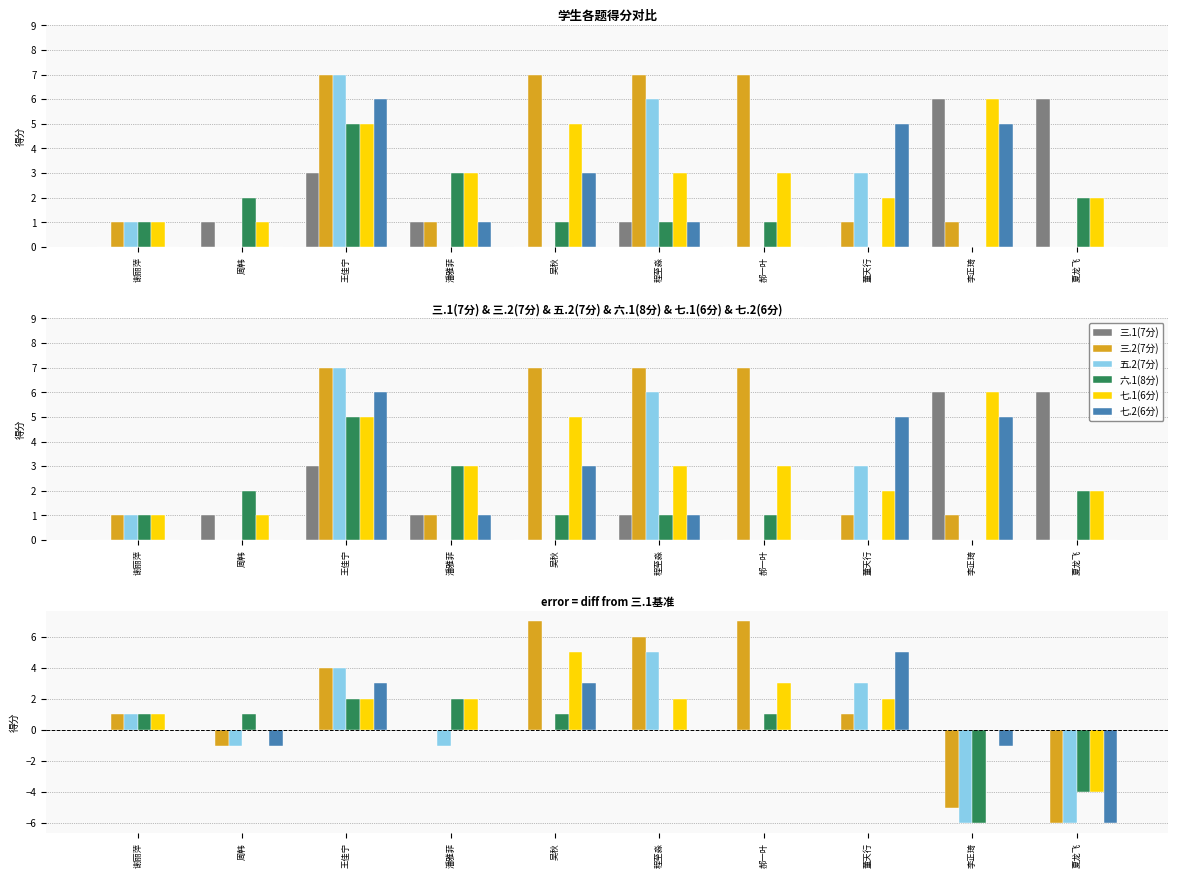

Is it true that 三.2(7分) equals 6 at 程至淼?

True